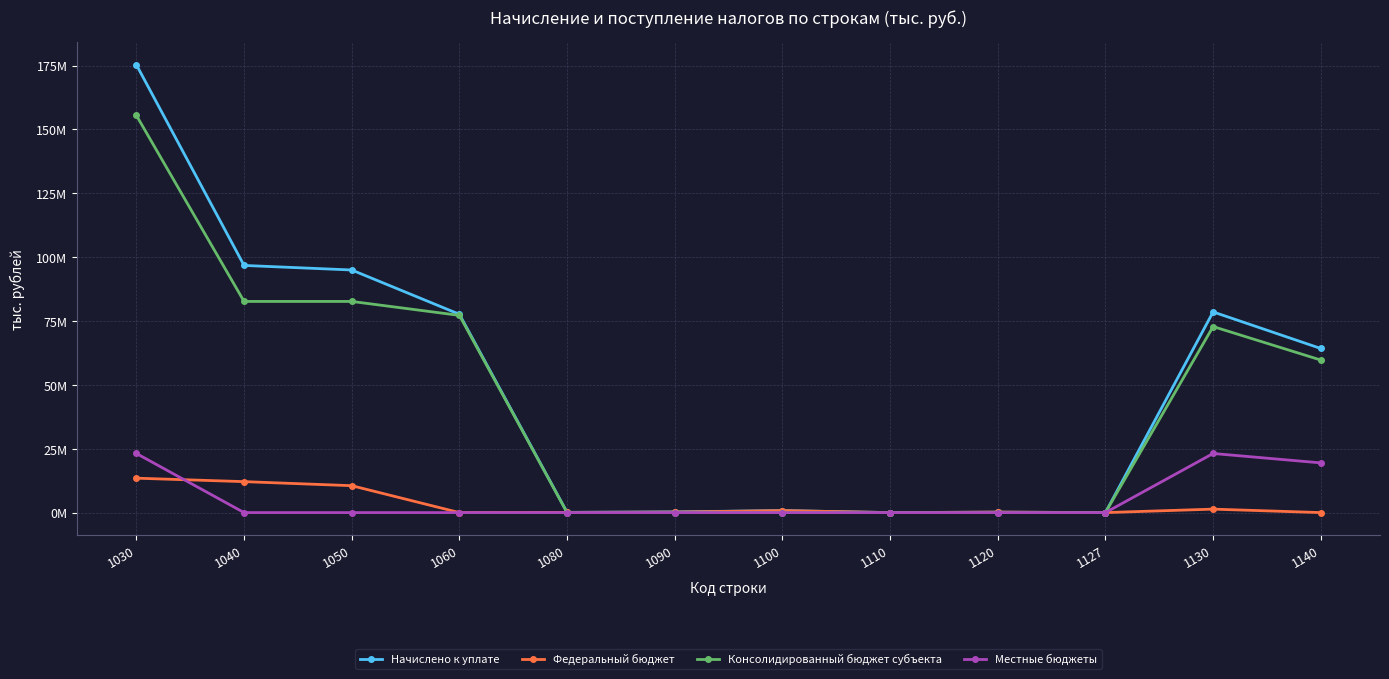

Rank the series by their maximum value, from highest to lowest.

Начислено к уплате, Консолидированный бюджет субъекта, Местные бюджеты, Федеральный бюджет